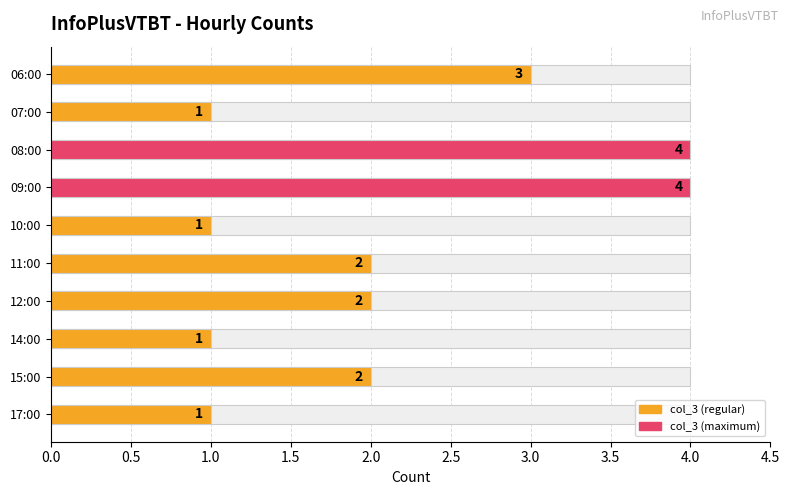

What is the greatest value displayed?

4